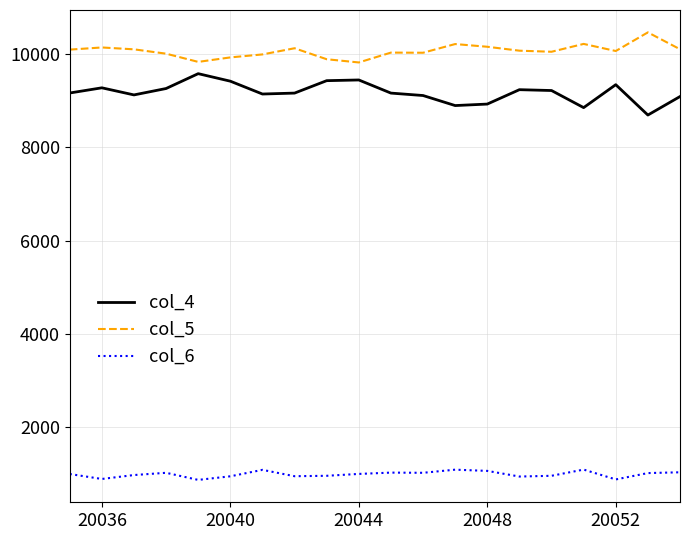

List the series in order of their peak value, lowest first.

col_6, col_4, col_5